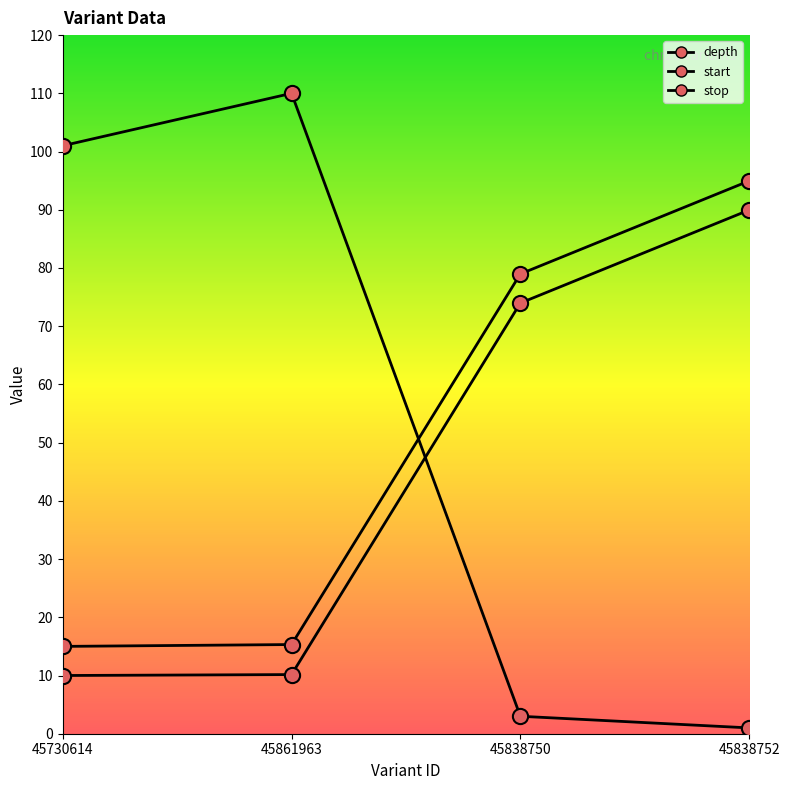

Which series contains the lowest Y value?

depth